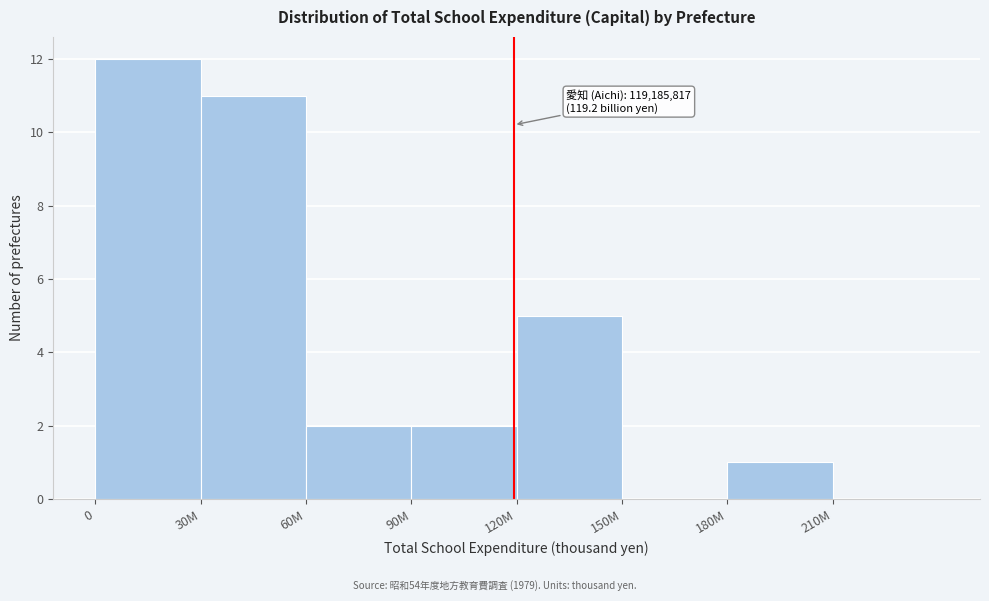

Reading left to right, transcribe all the data shown in this chart.

0=12	30M=11	60M=2	90M=2	120M=5	150M=0	180M=1	210M=0